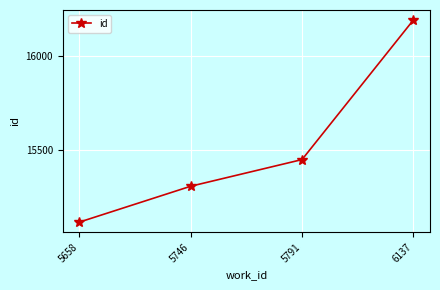

At which category does the chart reach its peak across all series?

6137